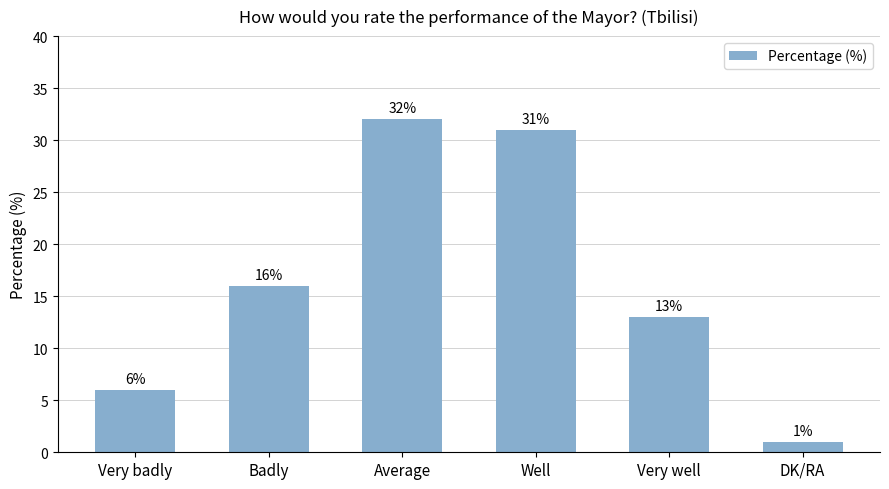

What is the label of the 5th bar from the right?

Badly